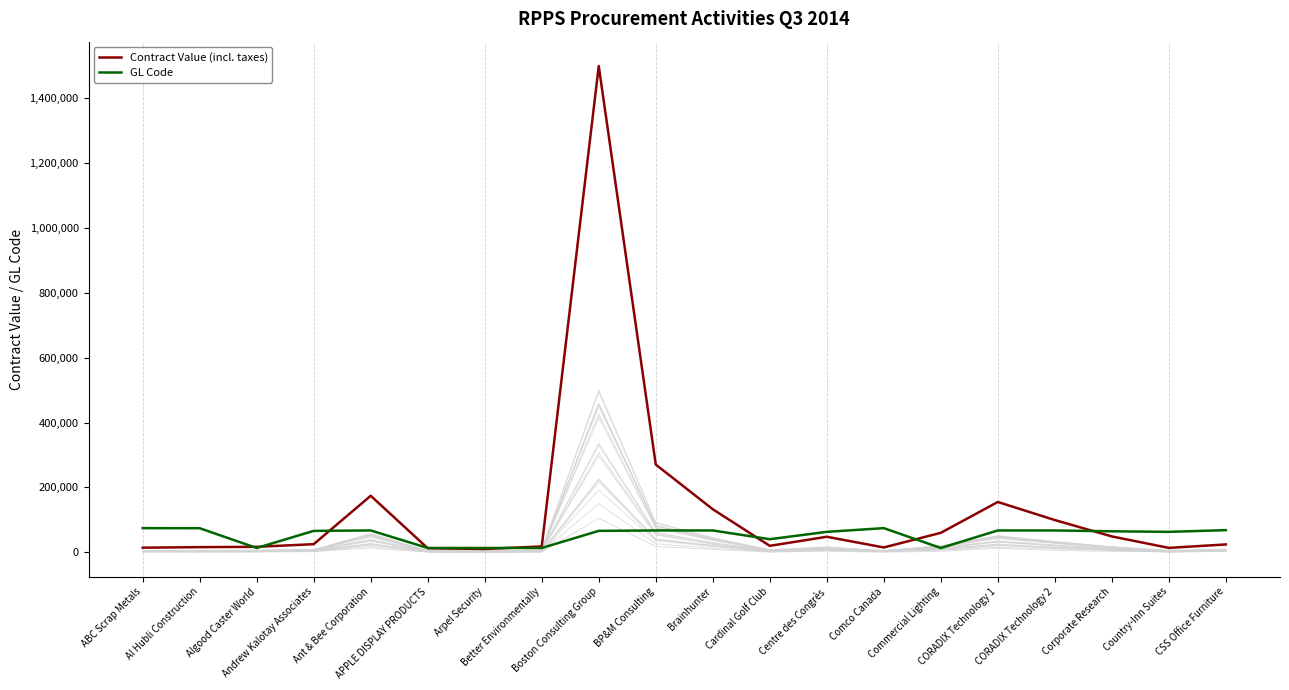

Reading left to right, what are all the values shown in this chart?

Contract Value (incl. taxes): 14125.0	15850.4	16800.0	25000.0	174267.2	12487.1	10132.6	18000.0	1500000.0	270522.0	132775.0	19863.8	47839.2	14853.9	60000.0	155144.6	99377.9	48873.0	13521.7	24150.0
GL Code: 74401.0	74188.0	13226.0	66001.0	67305.0	13226.0	13224.0	13226.0	66001.0	67305.0	67303.0	40300.0	63001.0	74439.0	13225.0	67303.0	67303.0	64701.0	63001.0	68305.0